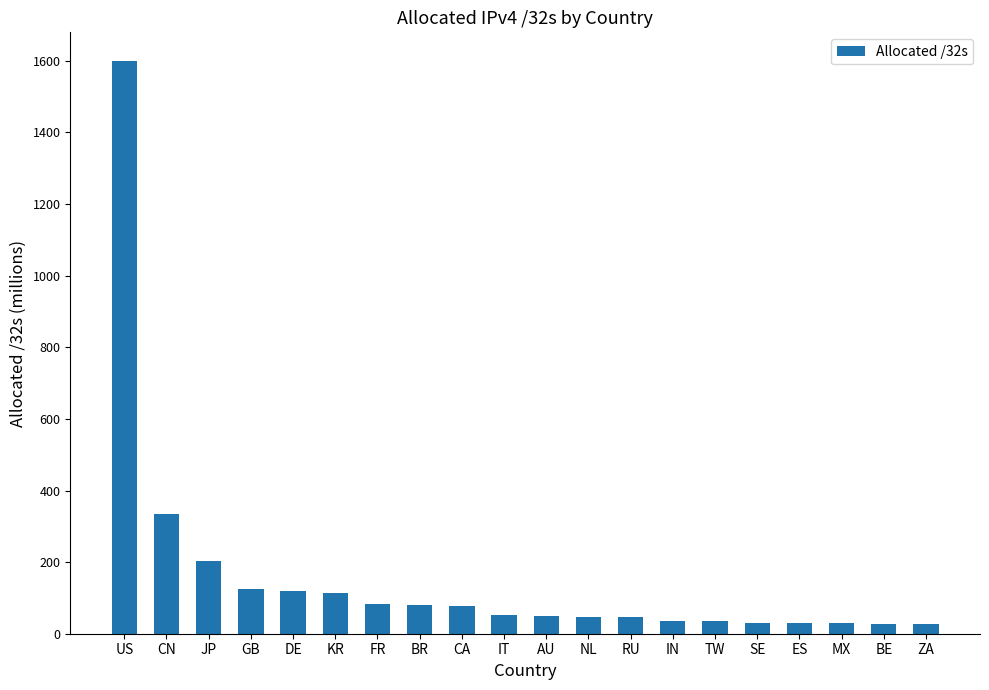

Where does the data first go above 53472832?

US